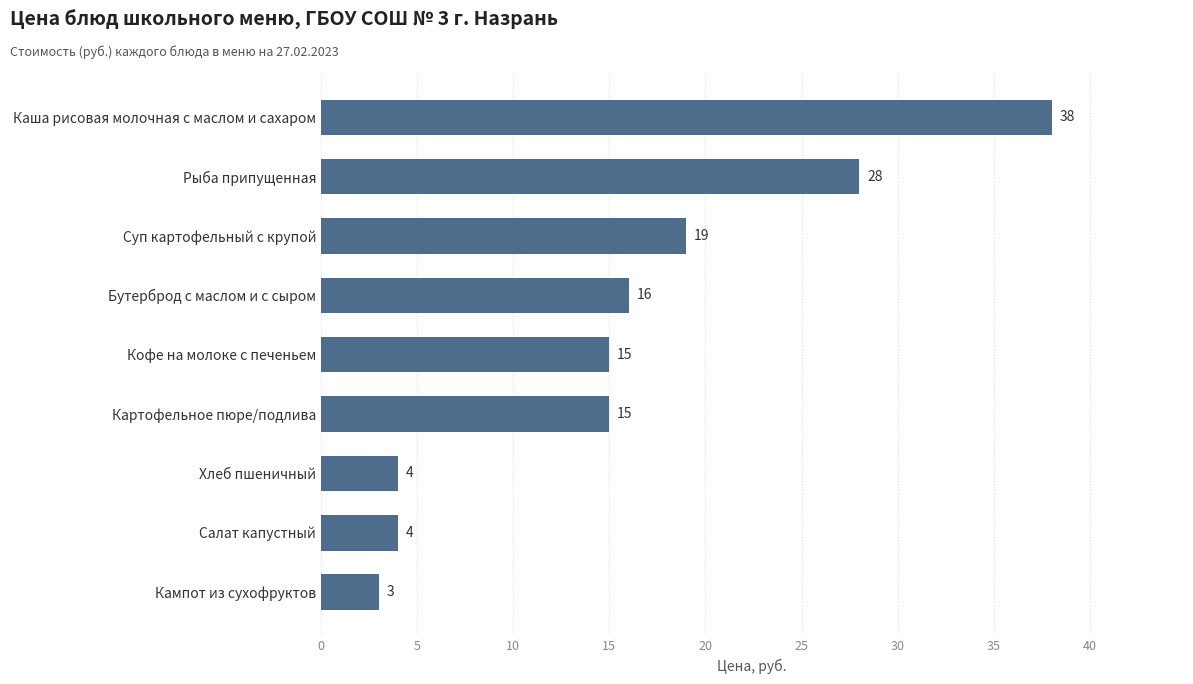

What is the average value?

16